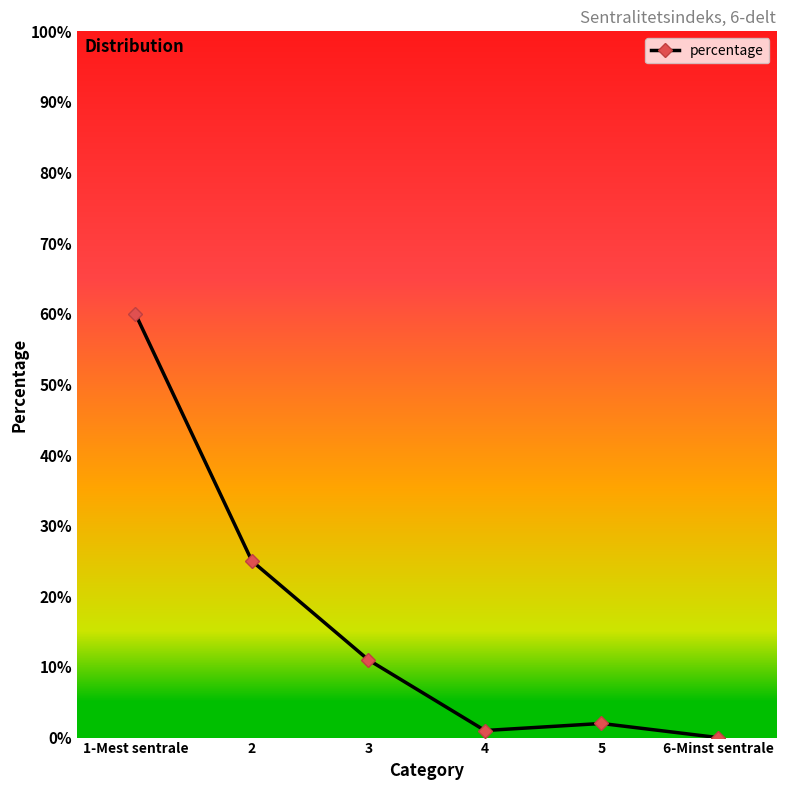

Reading left to right, list all the values displayed in this chart.

1-Mest sentrale=60	2=25	3=11	4=1	5=2	6-Minst sentrale=0